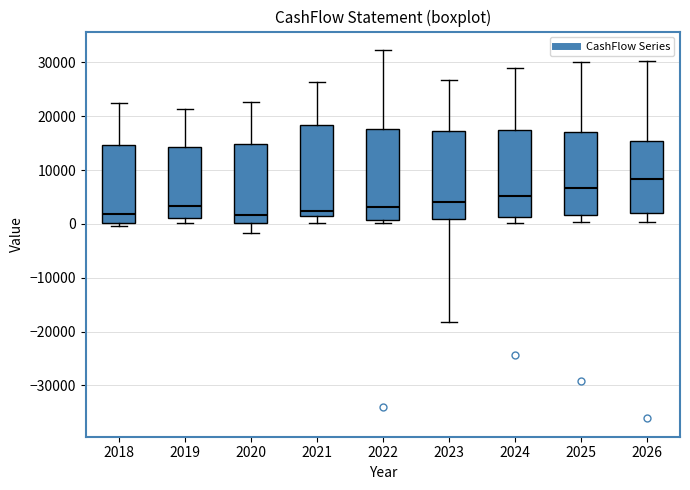

Reading left to right, read every box against the y-axis: the position of its median line, the range the box covers, and the ends of its whiskers. The values are not printed on the chart, so give them approximately, as read against the axis.

2018: median 2000, box 0 to 15000, whiskers 0 (just below the box's lower edge) to 23000
2019: median 3000, box 1000 to 14000, whiskers 0 to 21000
2020: median 2000, box 0 to 15000, whiskers -2000 to 23000
2021: median 2000, box 1000 to 18000, whiskers 0 to 26000
2022: median 3000, box 1000 to 18000, whiskers 0 to 32000
2023: median 4000, box 1000 to 17000, whiskers -18000 to 27000
2024: median 5000, box 1000 to 18000, whiskers 0 to 29000
2025: median 7000, box 2000 to 17000, whiskers 0 to 30000
2026: median 8000, box 2000 to 15000, whiskers 0 to 30000